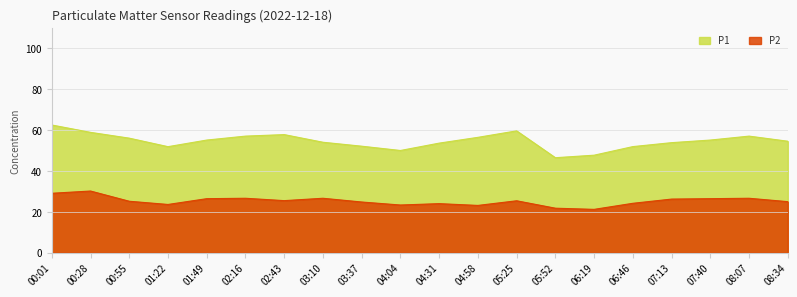

Which category has the highest value in the P1 series?

00:01